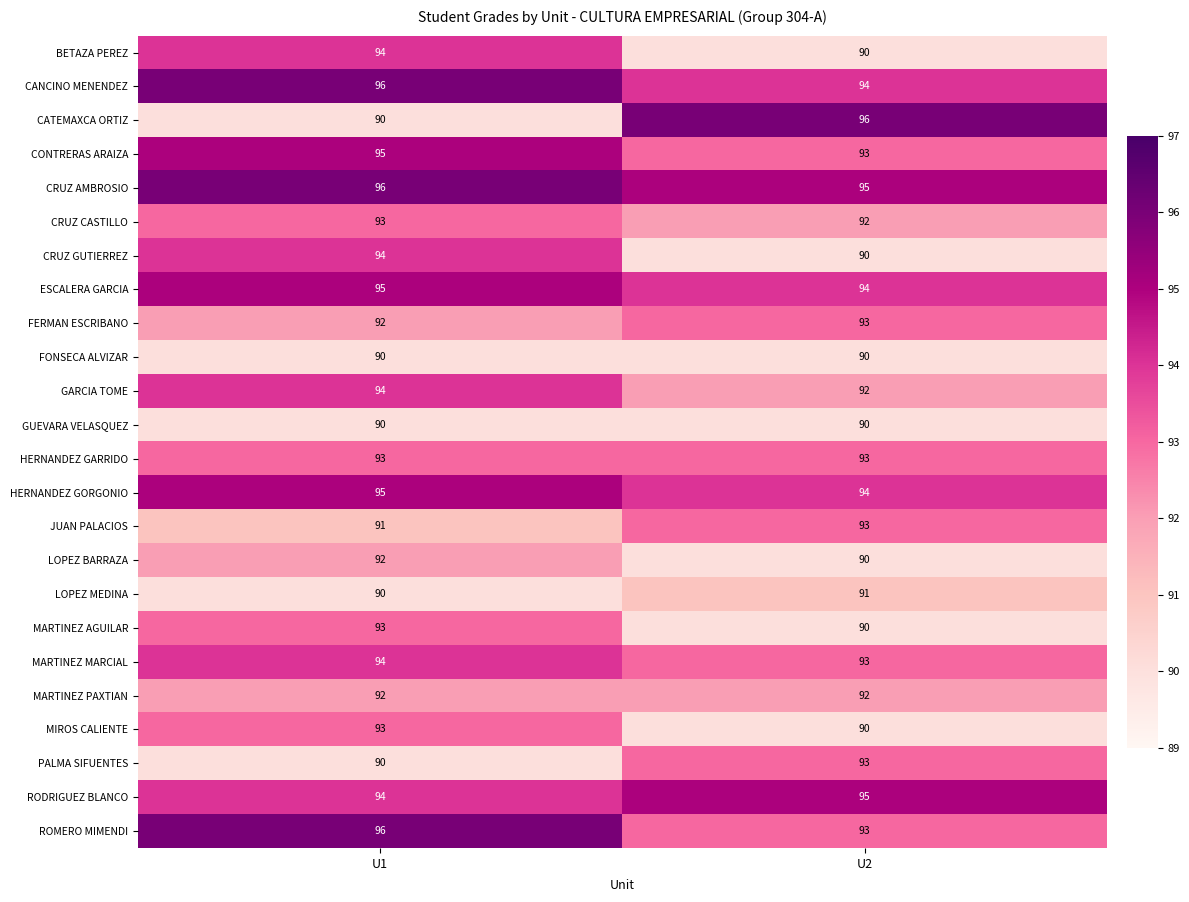

What is the spread (max minus min) of values at U1?

6